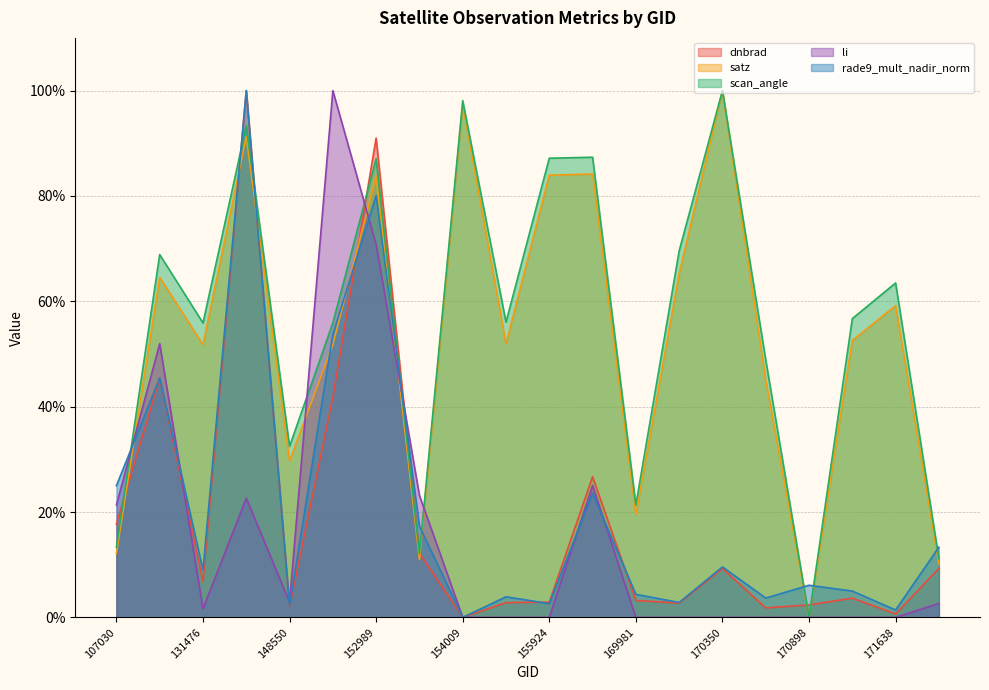

Reading right to left, extract all data points from this chart.

dnbrad: 9.3	0.7	3.7	2.4	1.8	9.3	2.7	3.2	26.7	2.9	2.8	0.0	12.2	91.0	41.8	2.0	100.0	6.8	45.4	17.7
satz: 10.2	59.2	52.6	0.0	45.1	100.0	65.2	19.5	84.2	84.0	51.9	97.4	11.0	83.8	51.8	29.7	91.2	51.8	64.5	12.1
scan_angle: 11.2	63.5	56.7	0.0	48.9	100.0	69.6	21.3	87.3	87.2	56.0	98.1	12.0	87.1	55.9	32.5	93.3	55.9	68.9	13.3
li: 2.6	0.0	0.0	0.0	0.0	0.0	0.0	0.0	25.0	0.0	0.0	0.0	23.1	70.8	100.0	2.9	22.6	1.6	52.0	21.3
rade9_mult_nadir_norm: 13.3	1.4	5.0	6.1	3.7	9.6	2.8	4.4	23.6	2.6	3.9	0.0	17.3	80.1	53.7	2.2	100.0	9.0	45.4	25.0